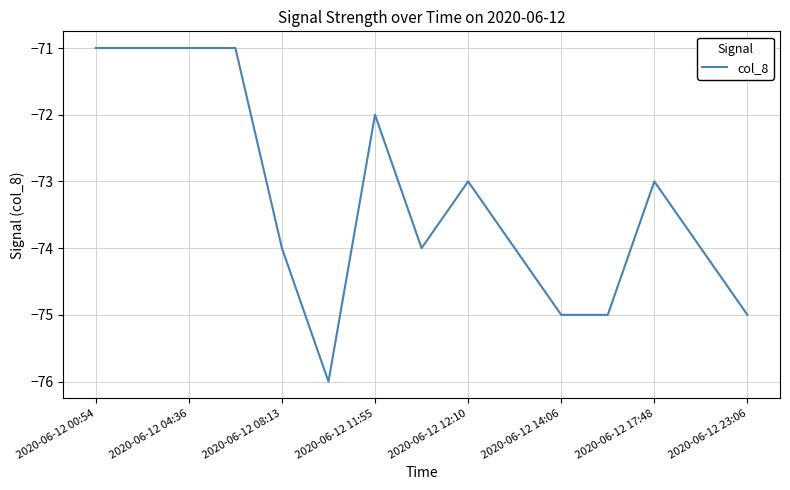

Is this an area chart (filled region under the line)?

No